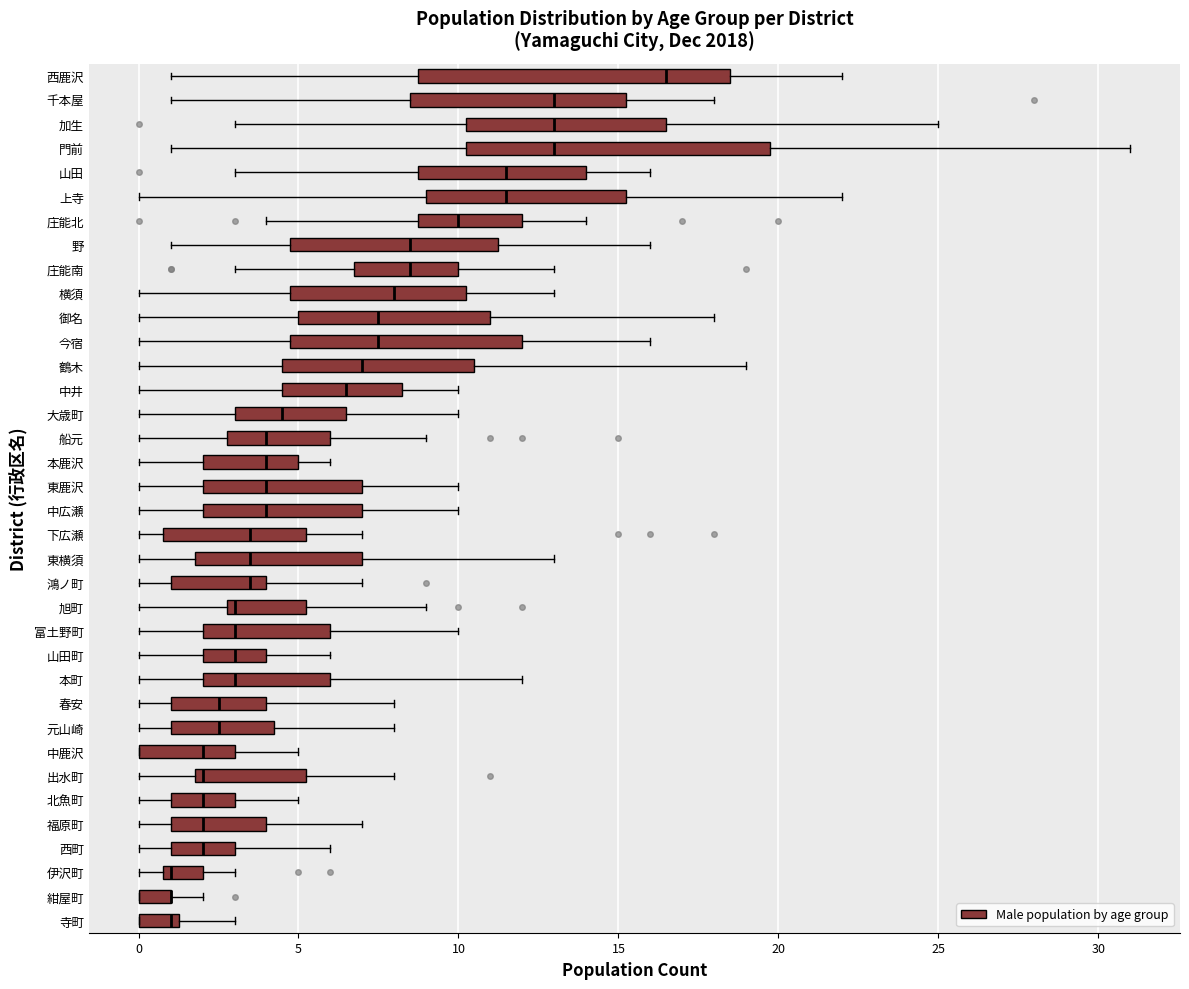

Reading bottom to top, read every box against the x-axis: the position of its median line, the range the box covers, and the ends of its whiskers. The values are not printed on the chart, so give them approximately, as read against the axis.

寺町: median 1.0, box 0.0 to 1.5, whiskers 0.0 to 3.0
紺屋町: median 1.0 (drawn on the box's right edge), box 0.0 to 1.0, whiskers 0.0 to 2.0
伊沢町: median 1.0 (just right of the box's left edge), box 1.0 to 2.0, whiskers 0.0 to 3.0
西町: median 2.0, box 1.0 to 3.0, whiskers 0.0 to 6.0
福原町: median 2.0, box 1.0 to 4.0, whiskers 0.0 to 7.0
北魚町: median 2.0, box 1.0 to 3.0, whiskers 0.0 to 5.0
出水町: median 2.0 (just right of the box's left edge), box 2.0 to 5.5, whiskers 0.0 to 8.0
中鹿沢: median 2.0, box 0.0 to 3.0, whiskers 0.0 to 5.0
元山崎: median 2.5, box 1.0 to 4.5, whiskers 0.0 to 8.0
春安: median 2.5, box 1.0 to 4.0, whiskers 0.0 to 8.0
本町: median 3.0, box 2.0 to 6.0, whiskers 0.0 to 12.0
山田町: median 3.0, box 2.0 to 4.0, whiskers 0.0 to 6.0
富土野町: median 3.0, box 2.0 to 6.0, whiskers 0.0 to 10.0
旭町: median 3.0 (just right of the box's left edge), box 3.0 to 5.5, whiskers 0.0 to 9.0
鴻ノ町: median 3.5, box 1.0 to 4.0, whiskers 0.0 to 7.0
東横須: median 3.5, box 2.0 to 7.0, whiskers 0.0 to 13.0
下広瀬: median 3.5, box 1.0 to 5.5, whiskers 0.0 to 7.0
中広瀬: median 4.0, box 2.0 to 7.0, whiskers 0.0 to 10.0
東鹿沢: median 4.0, box 2.0 to 7.0, whiskers 0.0 to 10.0
本鹿沢: median 4.0, box 2.0 to 5.0, whiskers 0.0 to 6.0
船元: median 4.0, box 3.0 to 6.0, whiskers 0.0 to 9.0
大歳町: median 4.5, box 3.0 to 6.5, whiskers 0.0 to 10.0
中井: median 6.5, box 4.5 to 8.5, whiskers 0.0 to 10.0
鶴木: median 7.0, box 4.5 to 10.5, whiskers 0.0 to 19.0
今宿: median 7.5, box 5.0 to 12.0, whiskers 0.0 to 16.0
御名: median 7.5, box 5.0 to 11.0, whiskers 0.0 to 18.0
横須: median 8.0, box 5.0 to 10.5, whiskers 0.0 to 13.0
庄能南: median 8.5, box 7.0 to 10.0, whiskers 3.0 to 13.0
野: median 8.5, box 5.0 to 11.5, whiskers 1.0 to 16.0
庄能北: median 10.0, box 9.0 to 12.0, whiskers 4.0 to 14.0
上寺: median 11.5, box 9.0 to 15.5, whiskers 0.0 to 22.0
山田: median 11.5, box 9.0 to 14.0, whiskers 3.0 to 16.0
門前: median 13.0, box 10.5 to 20.0, whiskers 1.0 to 31.0
加生: median 13.0, box 10.5 to 16.5, whiskers 3.0 to 25.0
千本屋: median 13.0, box 8.5 to 15.5, whiskers 1.0 to 18.0
西鹿沢: median 16.5, box 9.0 to 18.5, whiskers 1.0 to 22.0